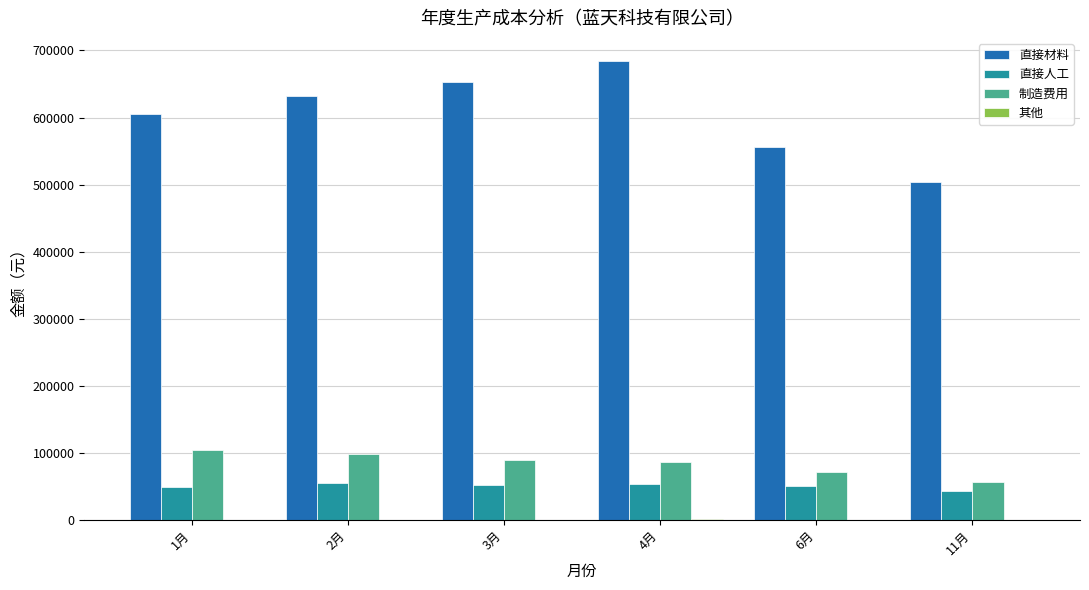

Where is 直接材料 nearest to the value 594562?

1月